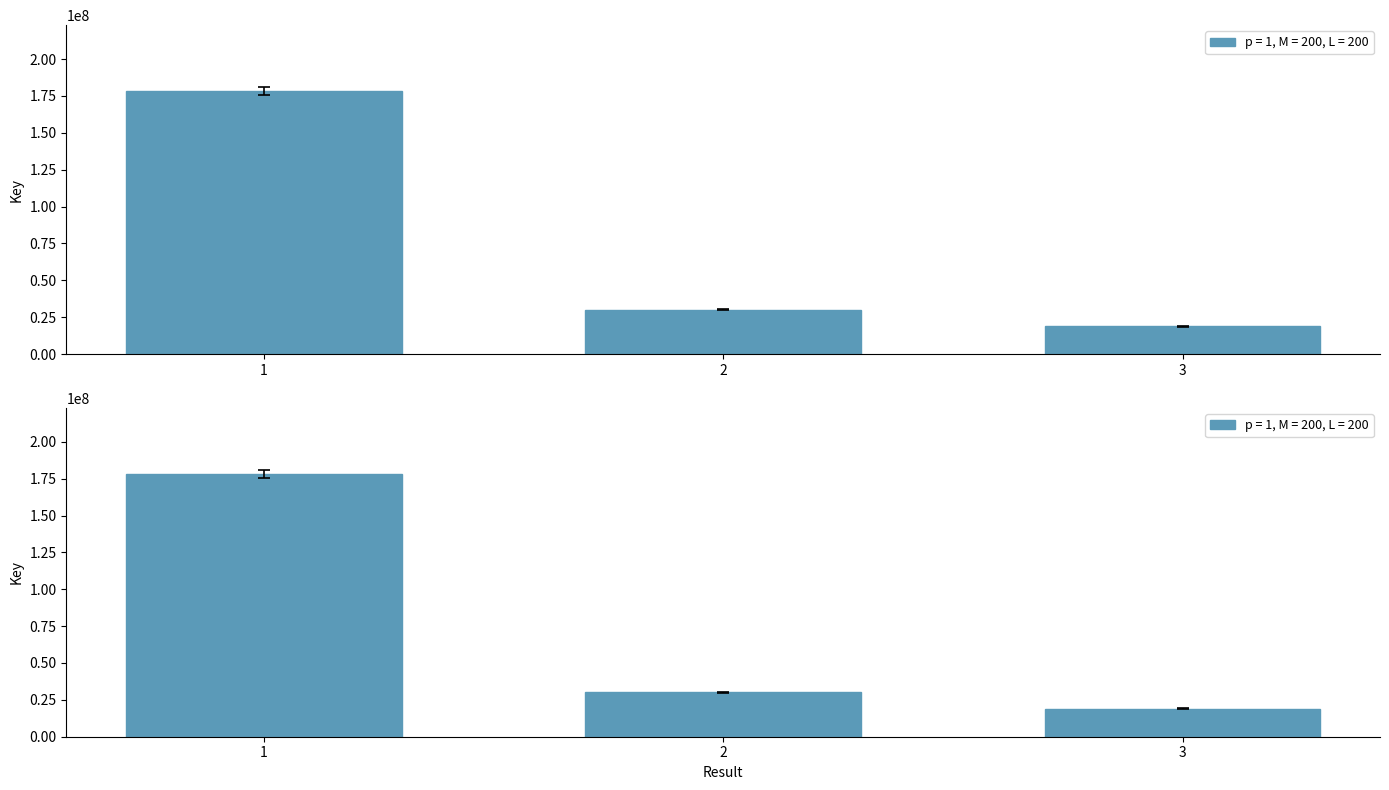

Reading left to right, list all the values displayed in this chart.

175724443.2	29722263.7	18639630.8